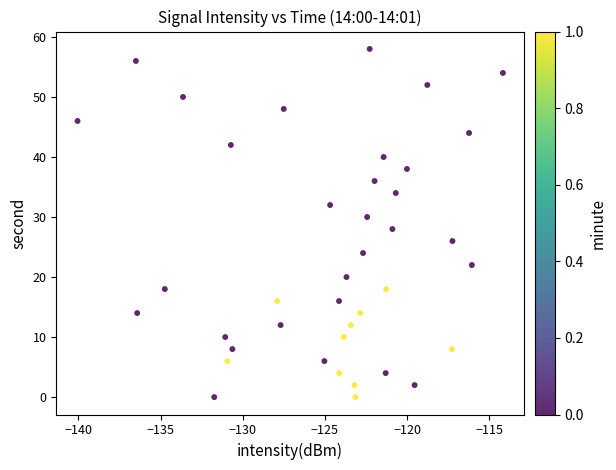

How many points are shown in the scatter plot?

40